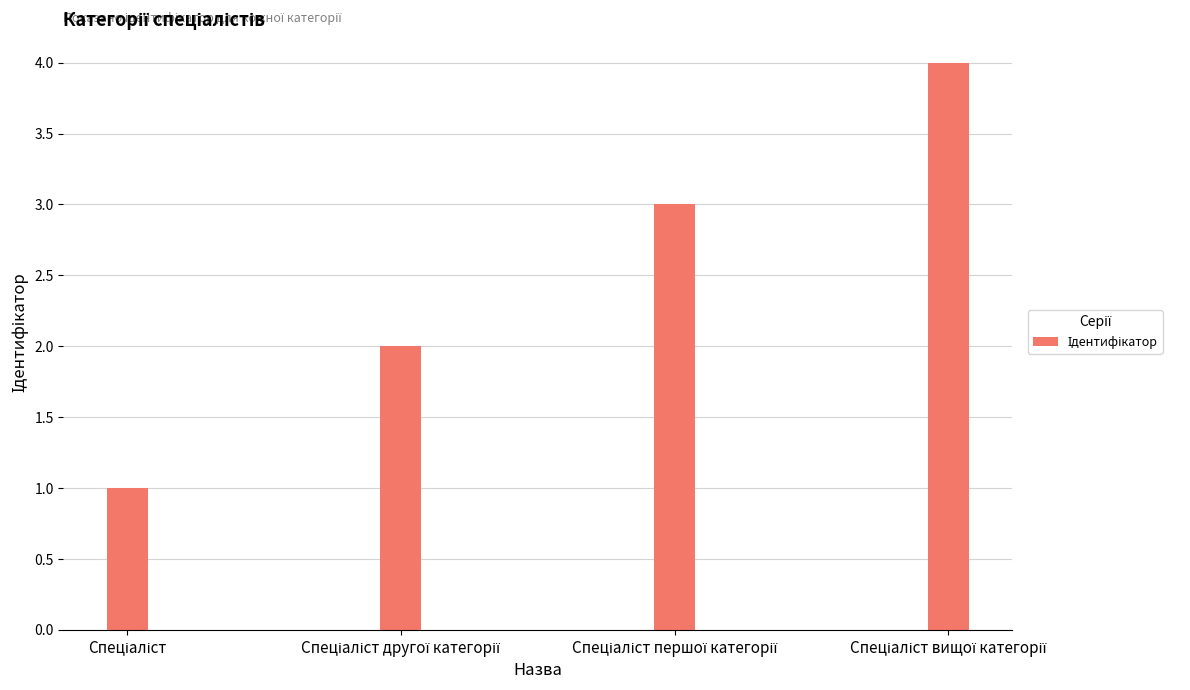

What is the sum of all values?

10